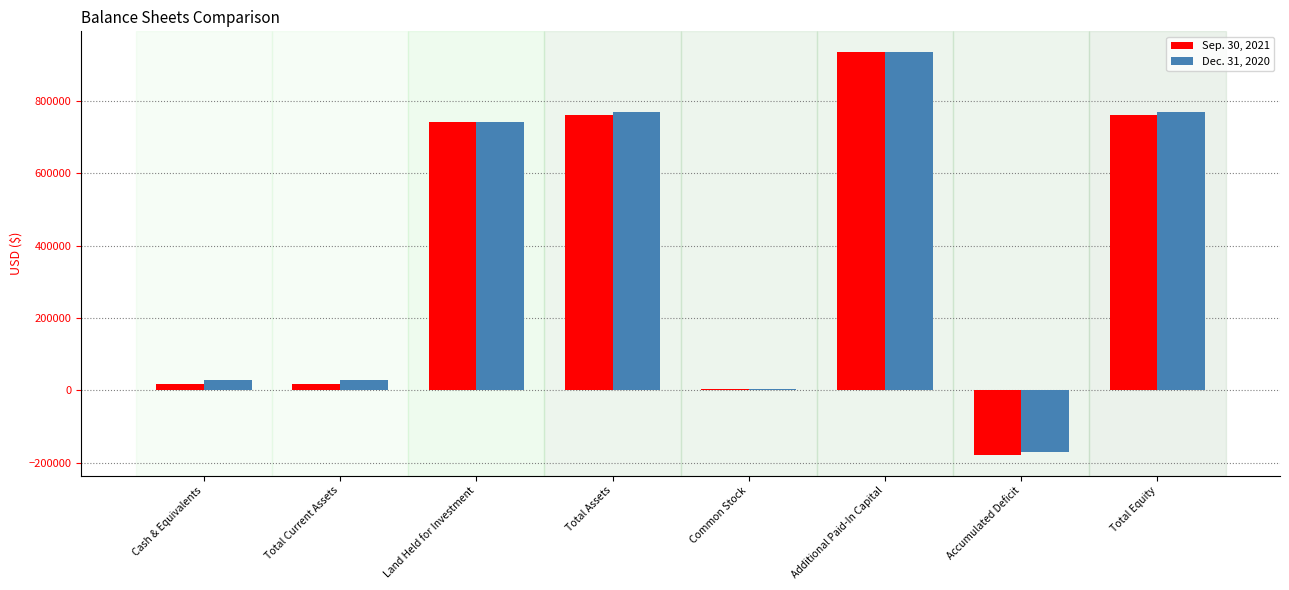

What is the total value across all series at Additional Paid-In Capital?

1872800